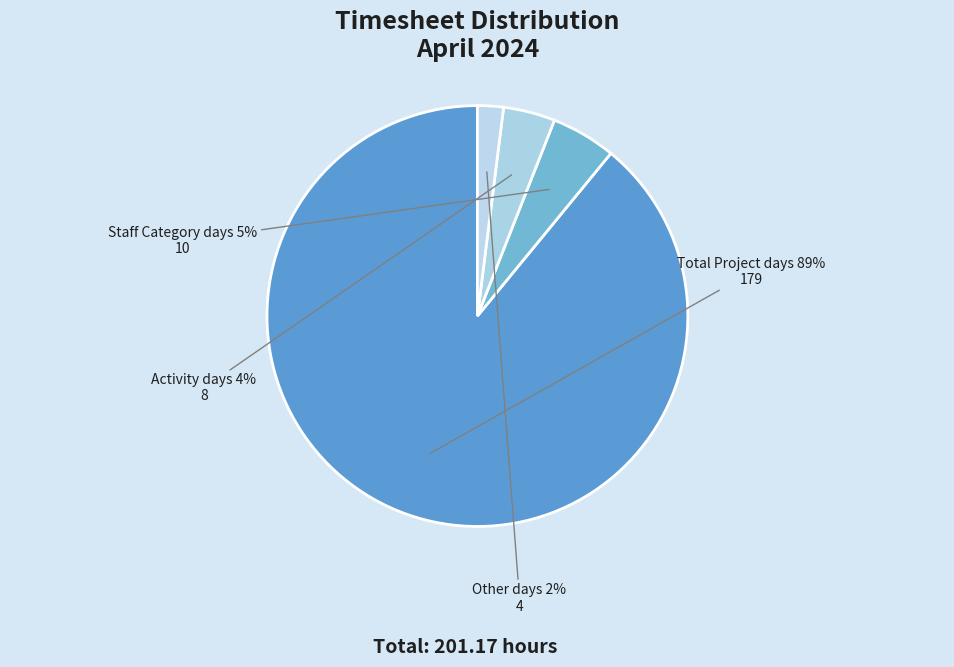

What percentage is the Staff Category days slice, to the nearest percent?

5%